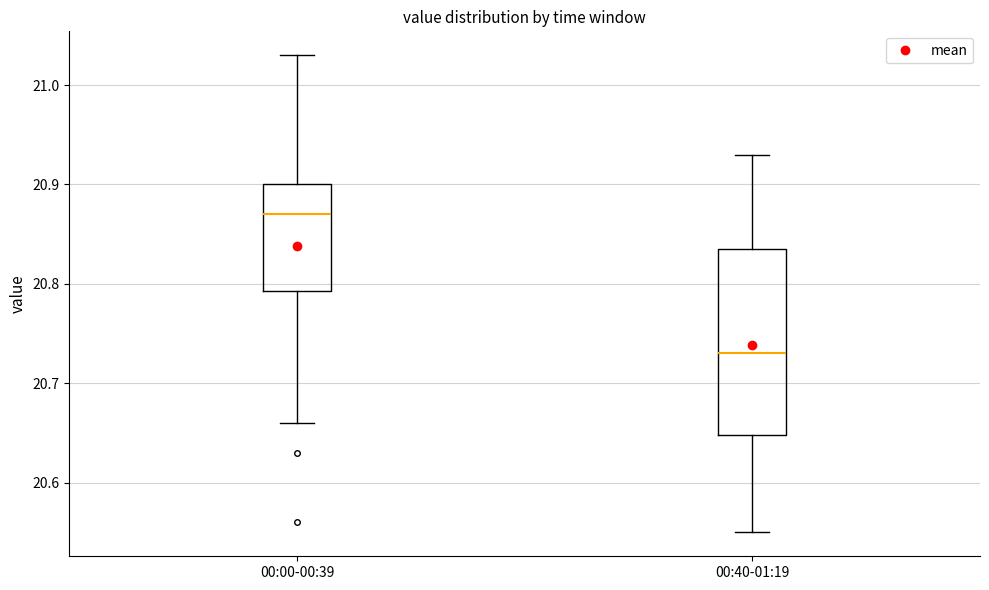

Reading left to right, read every box against the y-axis: the position of its median line, the range the box covers, and the ends of its whiskers. The values are not printed on the chart, so give them approximately, as read against the axis.

00:00-00:39: median 20.87, box 20.79 to 20.90, whiskers 20.66 to 21.03
00:40-01:19: median 20.73, box 20.65 to 20.84, whiskers 20.55 to 20.93